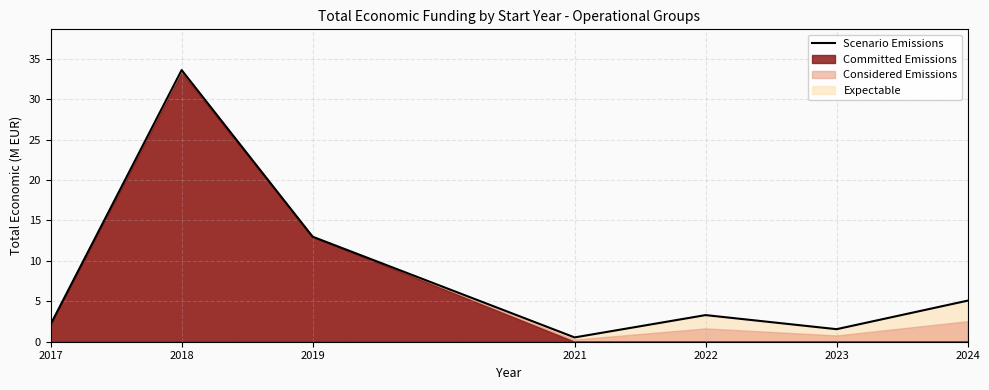

Does the chart display data point markers on the line(s)?

No